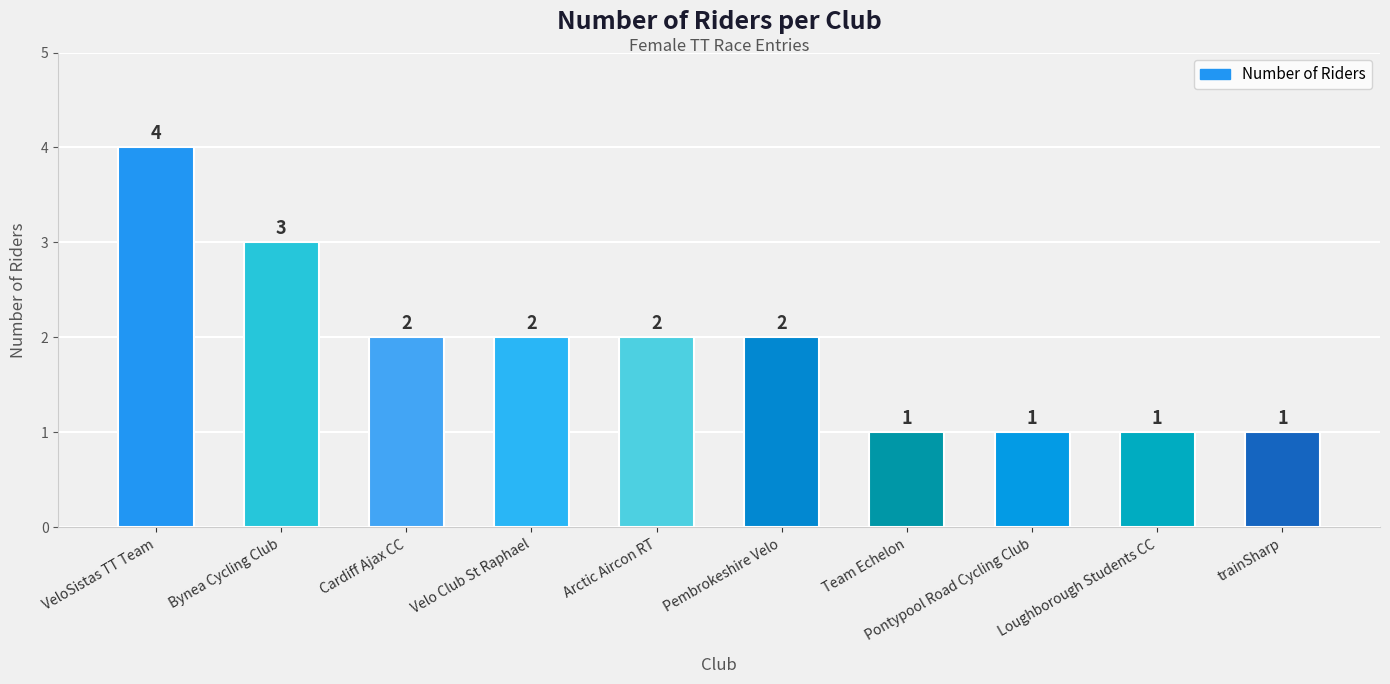

At which label does the data first exceed 2?

VeloSistas TT Team